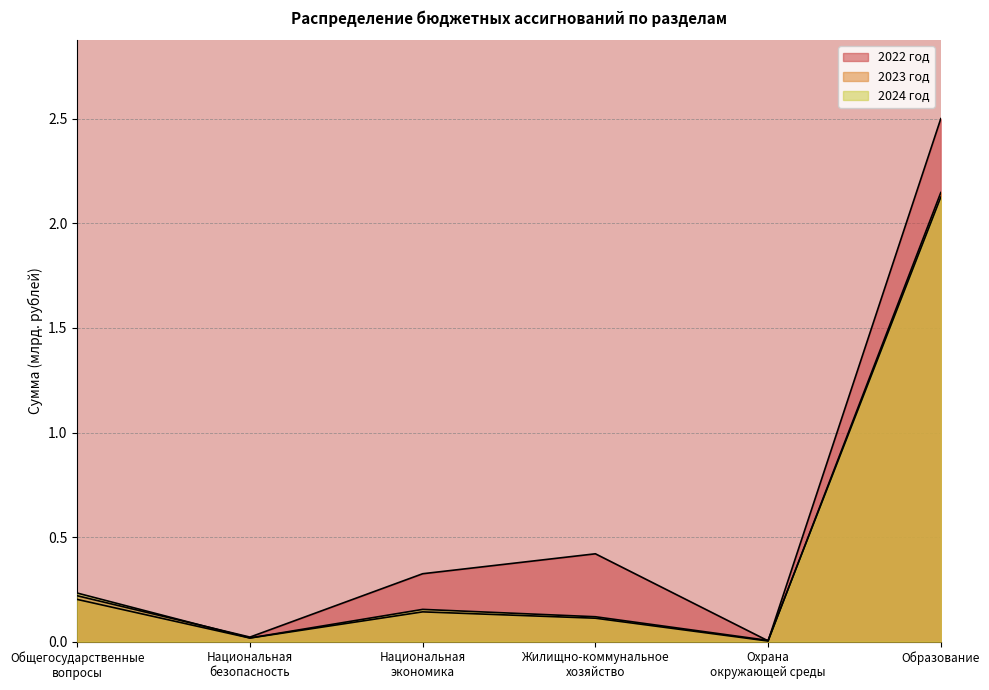

What is the difference between the second highest and minimum values in the 2023 год series?

0.2